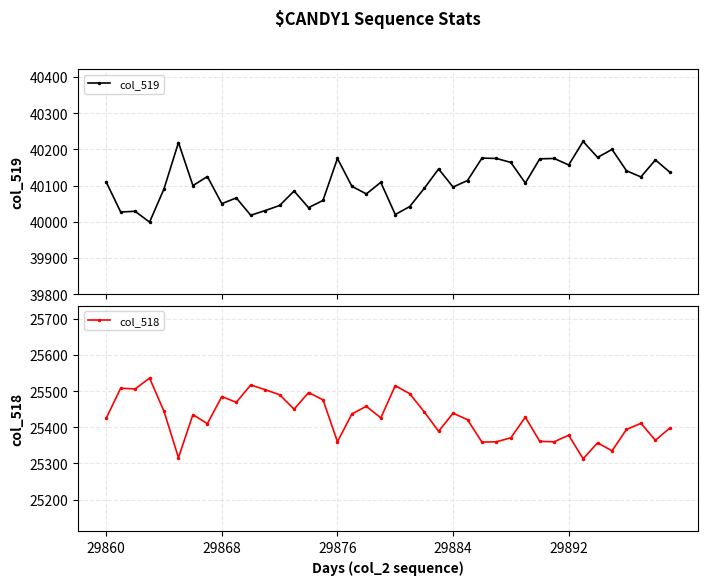

Where is col_518 nearest to the value 25424?

29860